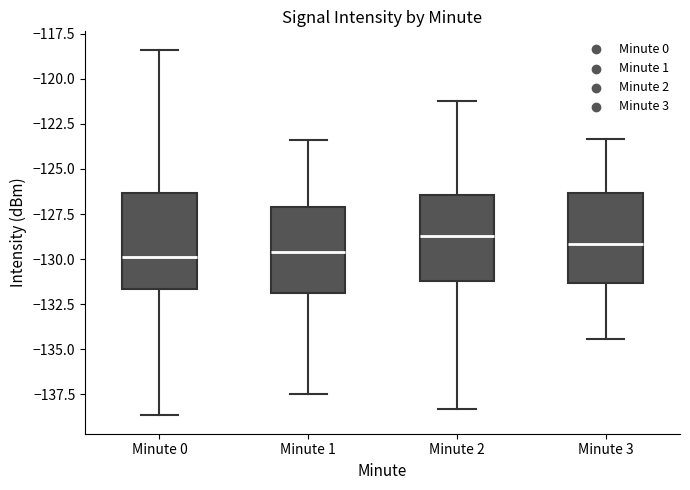

Reading left to right, read every box against the y-axis: the position of its median line, the range the box covers, and the ends of its whiskers. The values are not printed on the chart, so give them approximately, as read against the axis.

Minute 0: median -130.0, box -131.5 to -126.5, whiskers -138.5 to -118.5
Minute 1: median -129.5, box -132.0 to -127.0, whiskers -137.5 to -123.5
Minute 2: median -128.5, box -131.0 to -126.5, whiskers -138.5 to -121.0
Minute 3: median -129.0, box -131.5 to -126.5, whiskers -134.5 to -123.5